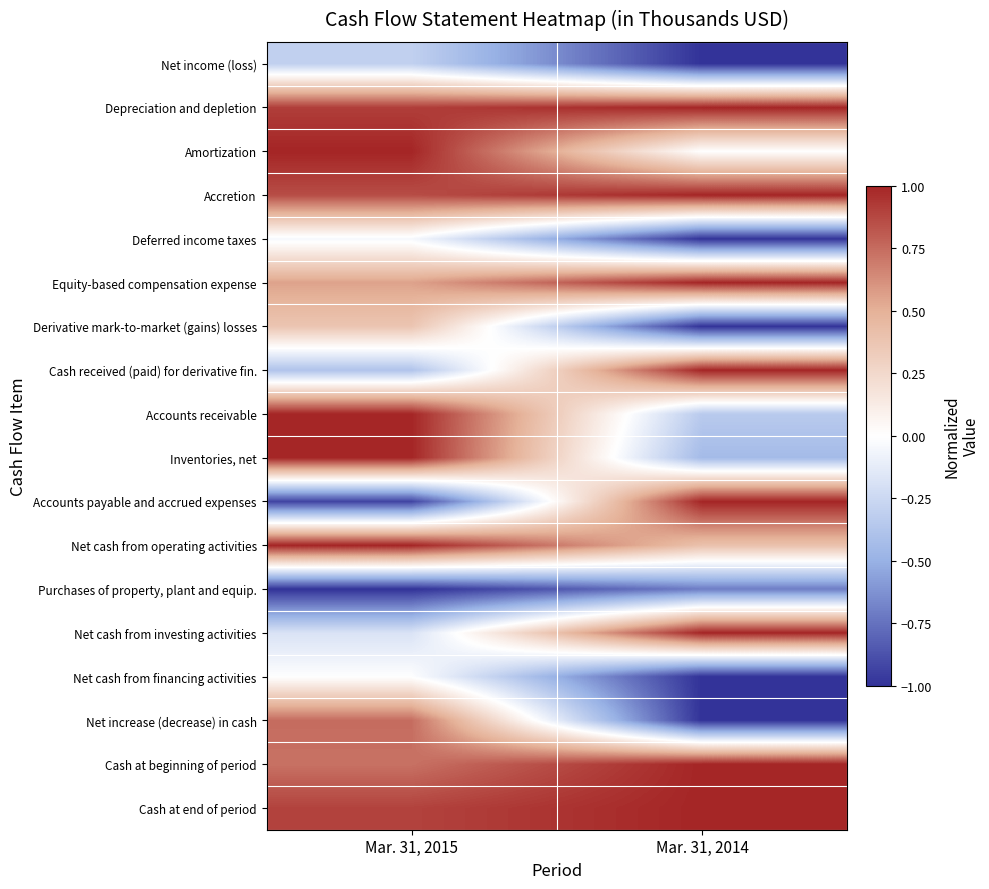

At which category is the sum across all series the highest?

Mar. 31, 2015